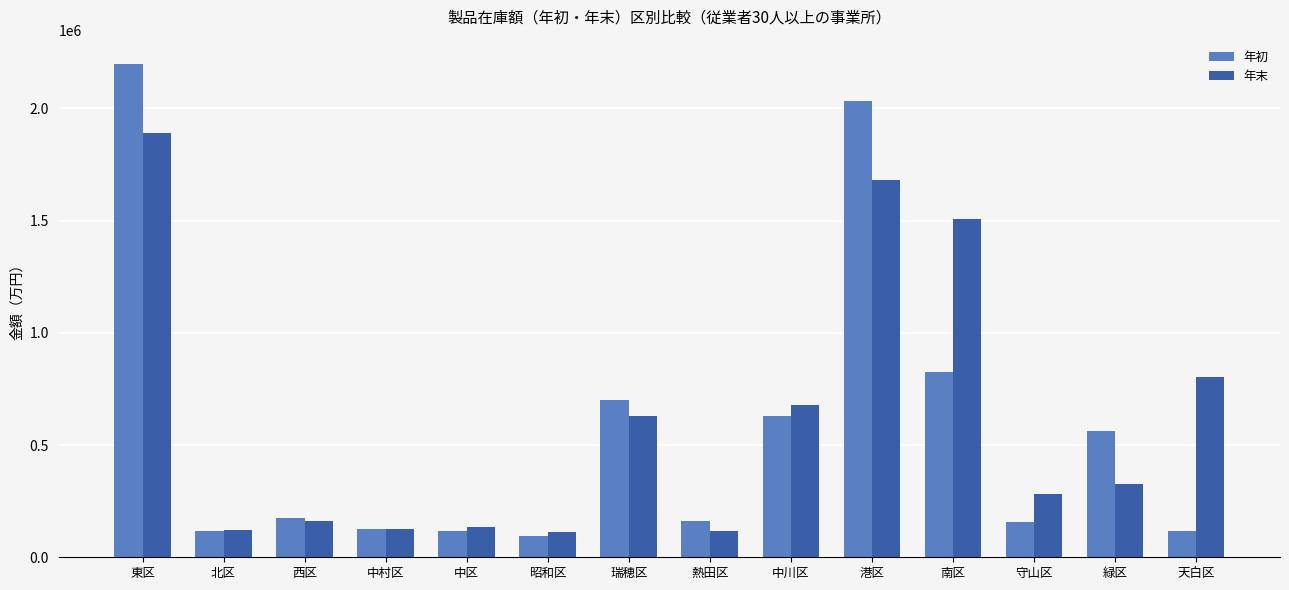

Which series has the largest total across all categories?

年末